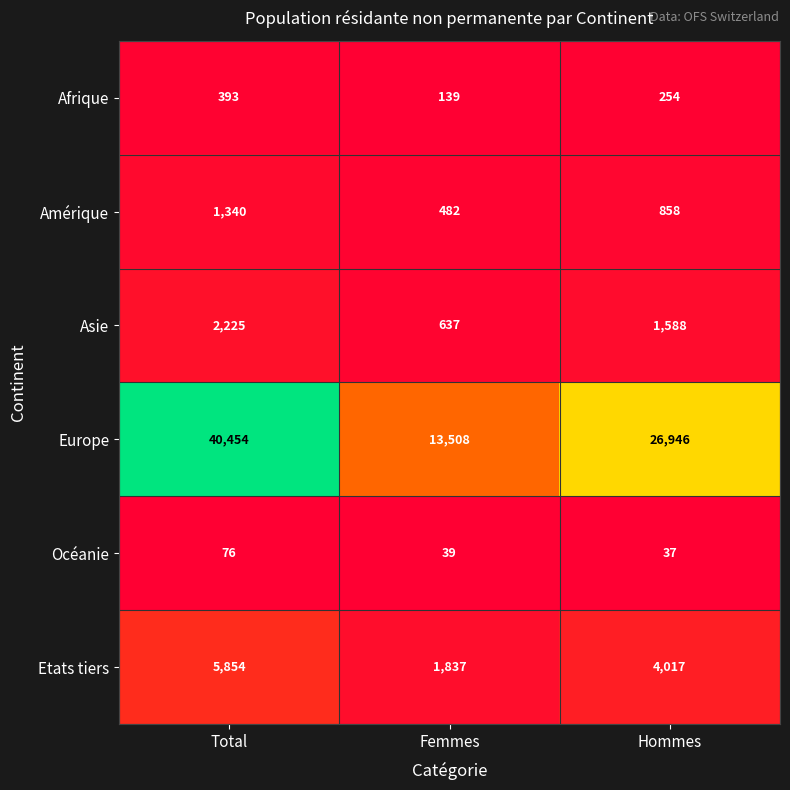

What is the difference between the highest and lowest values at Total?

40378